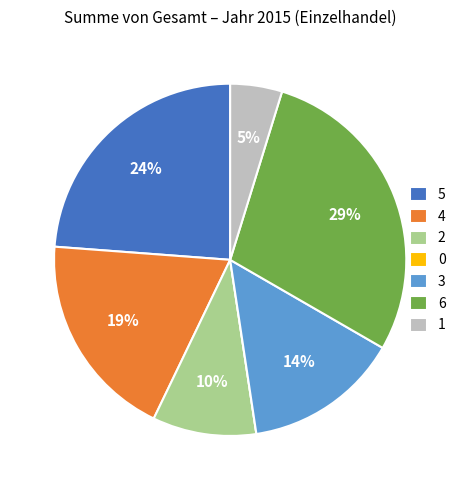

What is the largest slice in the pie chart?

6